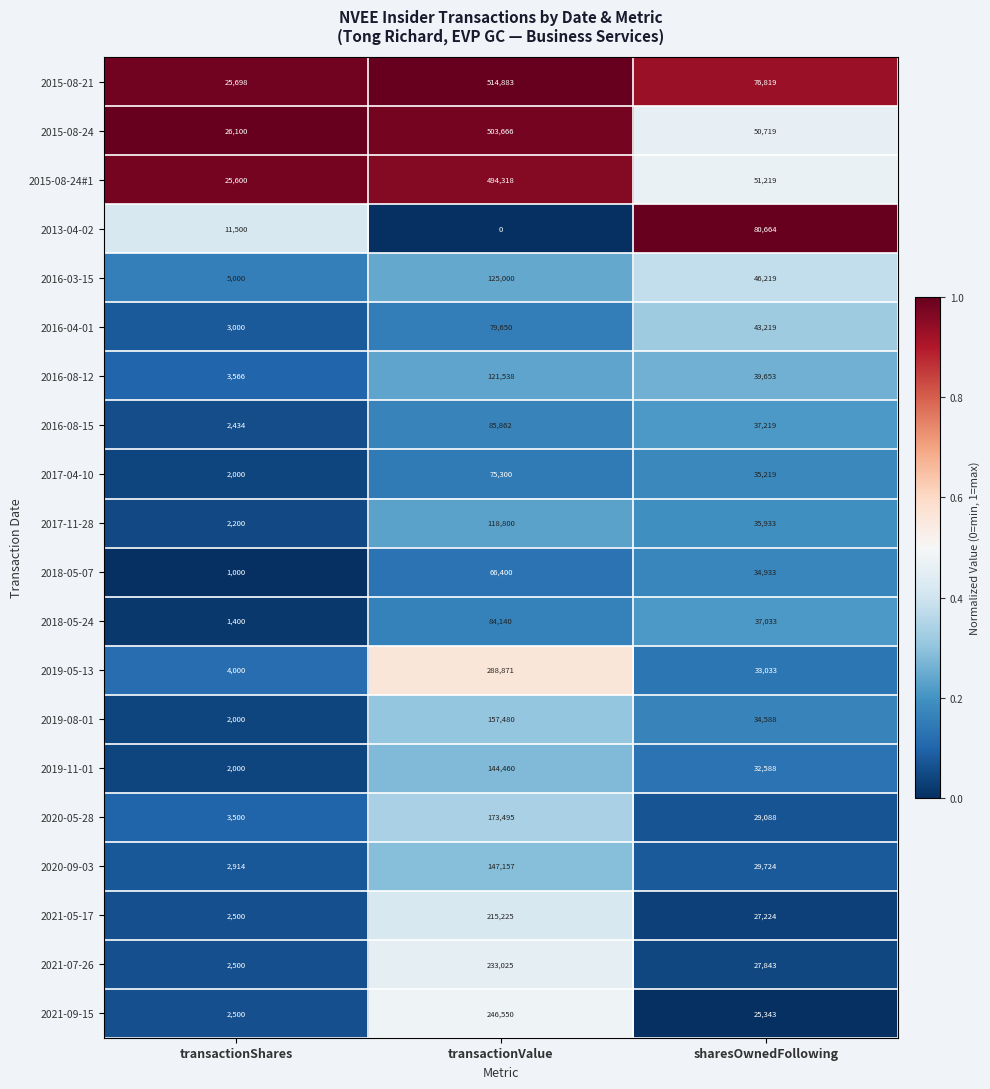

How many categories are shown in the chart?

3